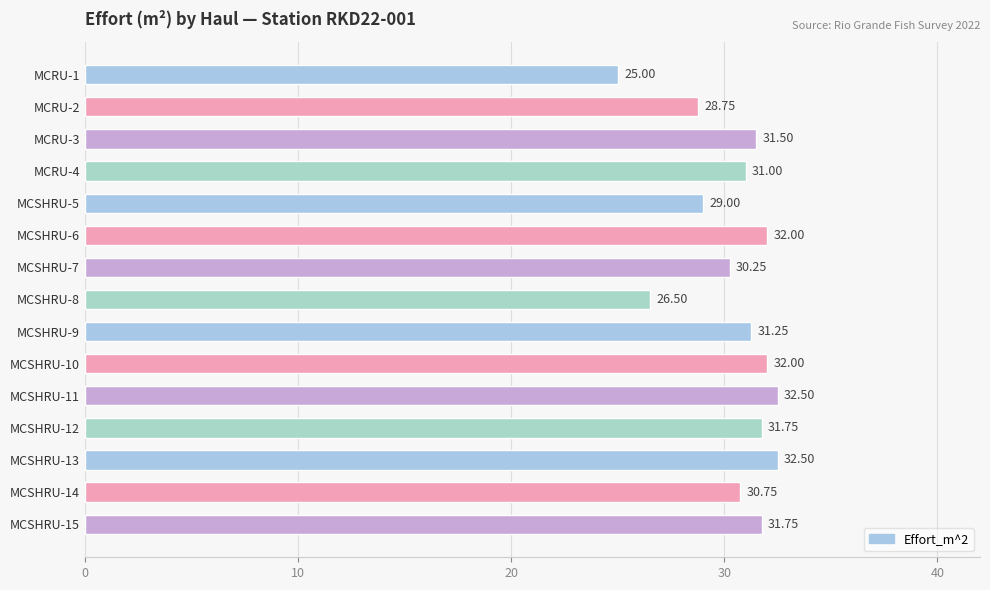

What is the change in value from MCSHRU-6 to MCSHRU-11?

+0.5